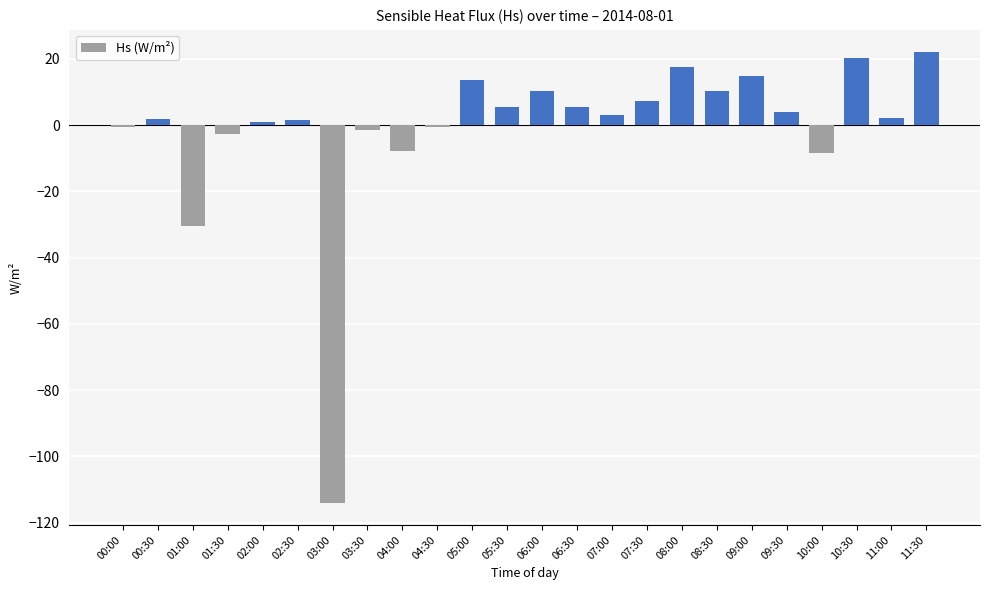

Is it true that the value at 08:30 is 10.2?

True